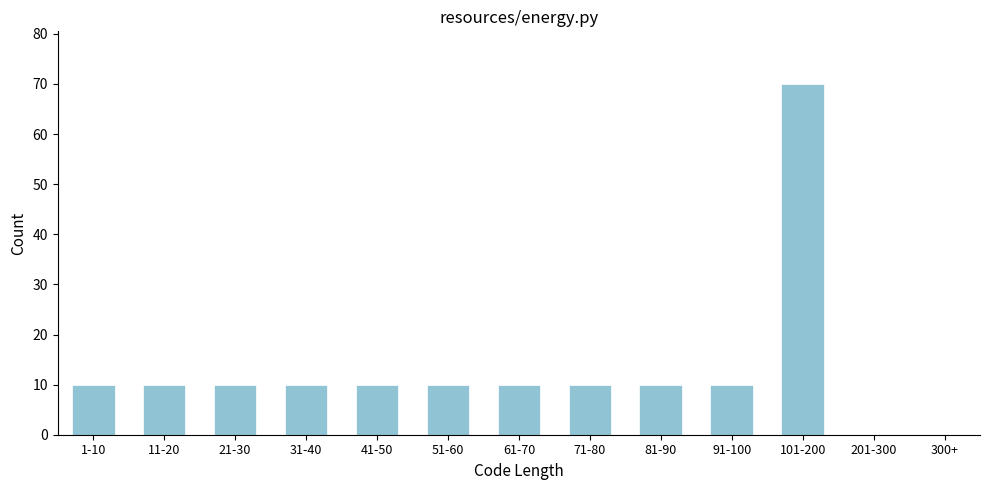

Reading right to left, transcribe all the data shown in this chart.

300+=0	201-300=0	101-200=70	91-100=10	81-90=10	71-80=10	61-70=10	51-60=10	41-50=10	31-40=10	21-30=10	11-20=10	1-10=10